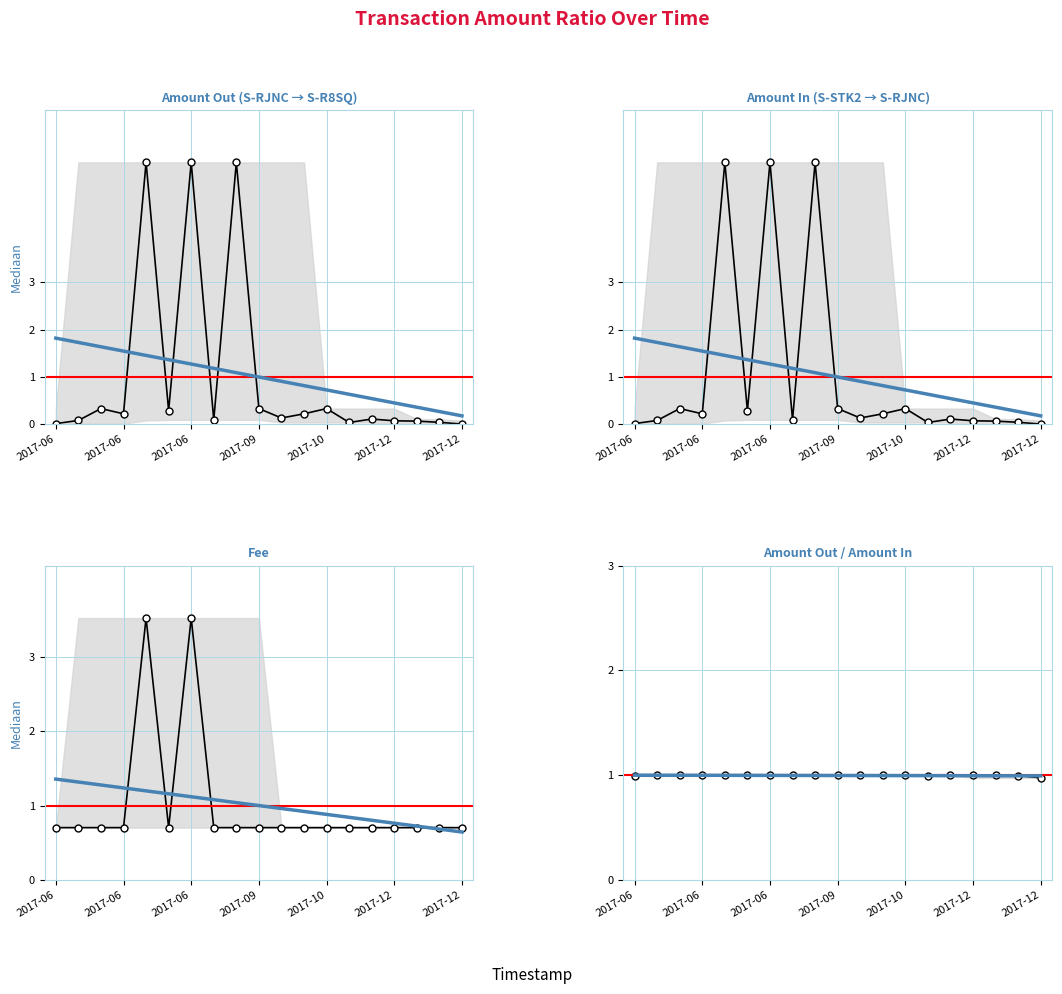

The Amount In series shows 0.1 at 10. True or false?

True